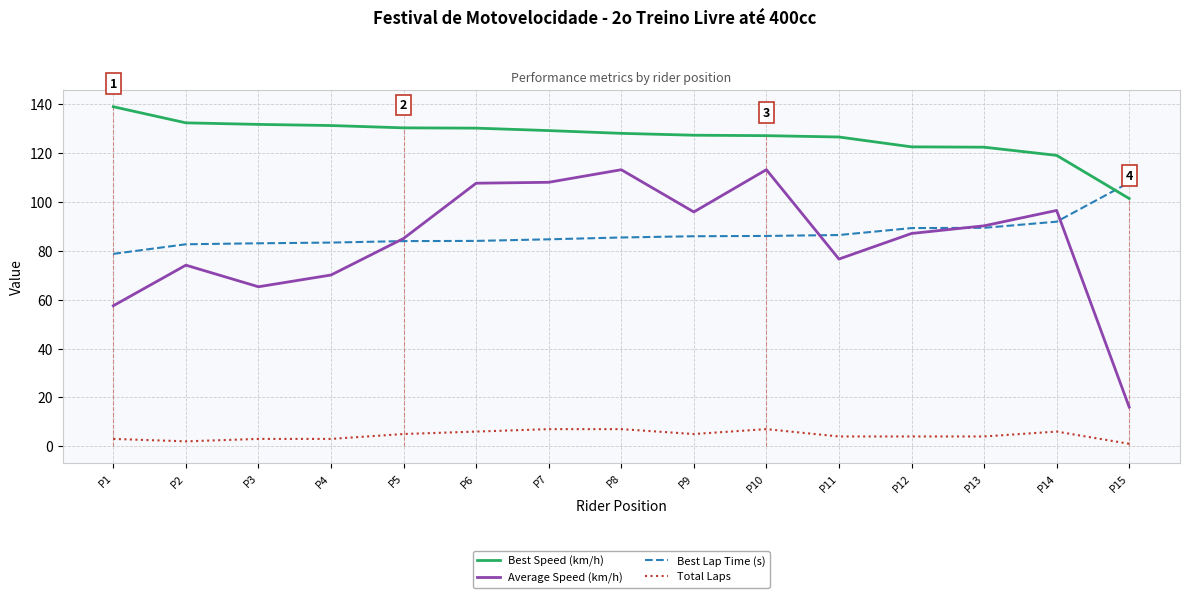

True or false: Best Speed (km/h) and Average Speed (km/h) cross at least once.

False